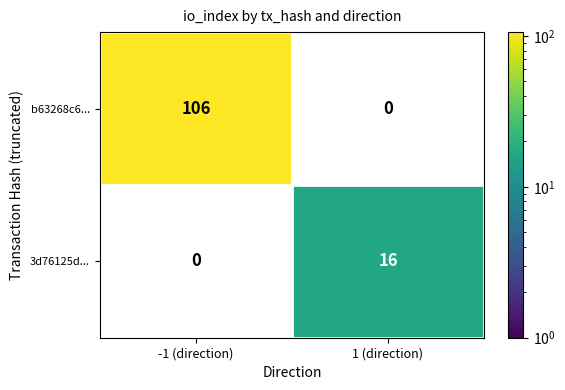

The 3d76125d... series shows 16 at 1 (direction). True or false?

True